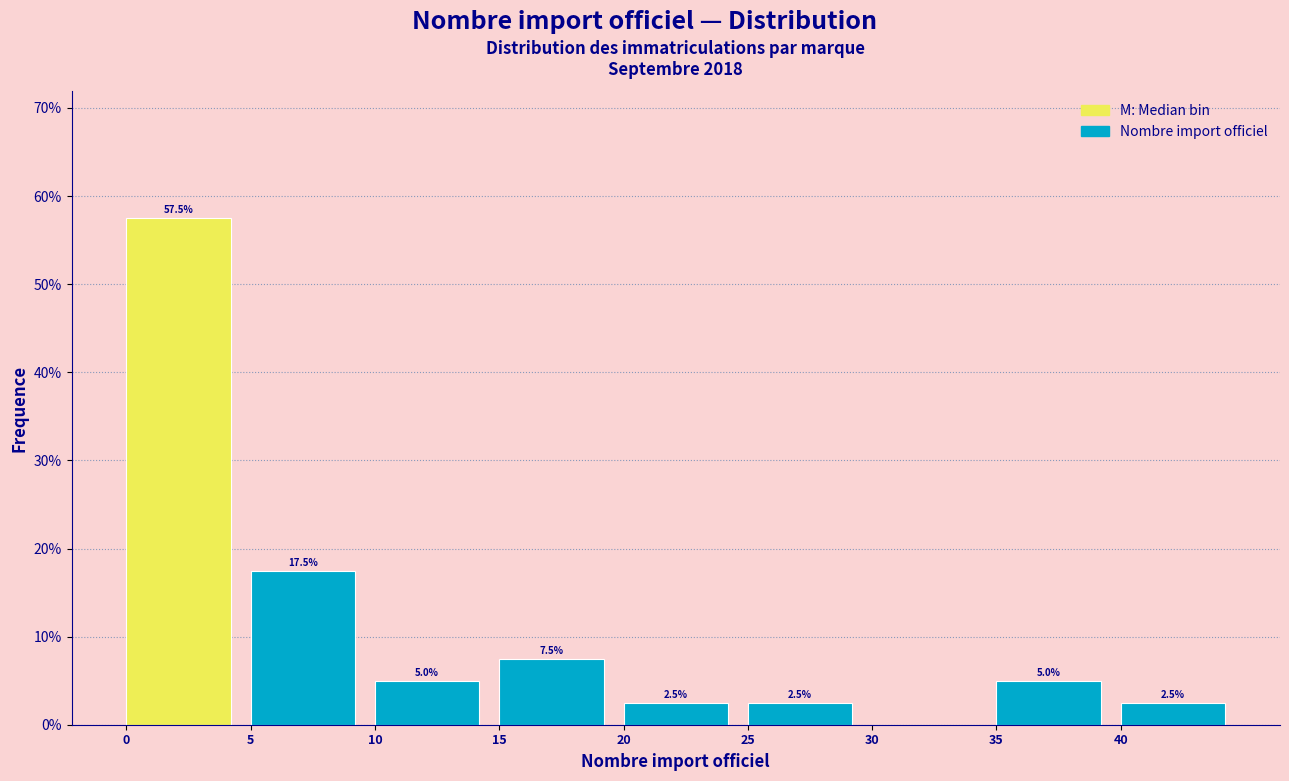

Which range on the x-axis has the tallest bar?

0 to 5